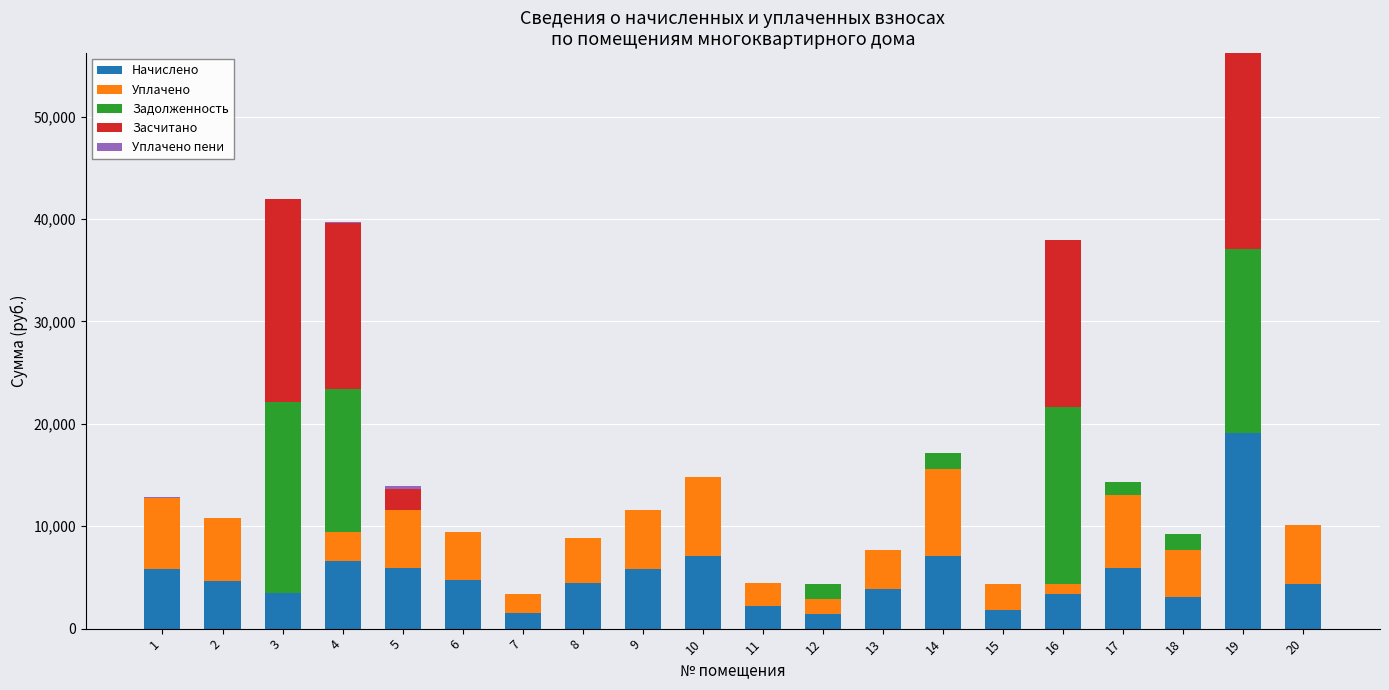

Are the bars horizontal?

No